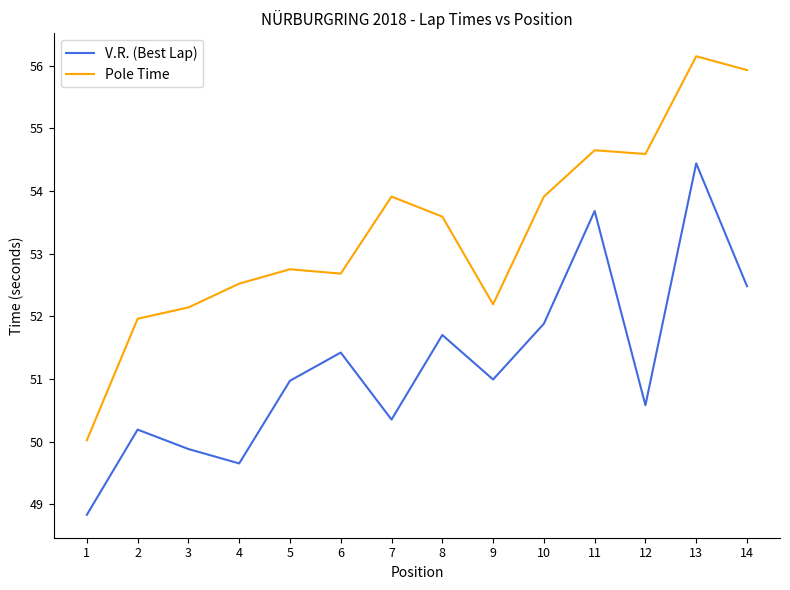

List the series in order of their overall mean, highest first.

Pole Time, V.R. (Best Lap)